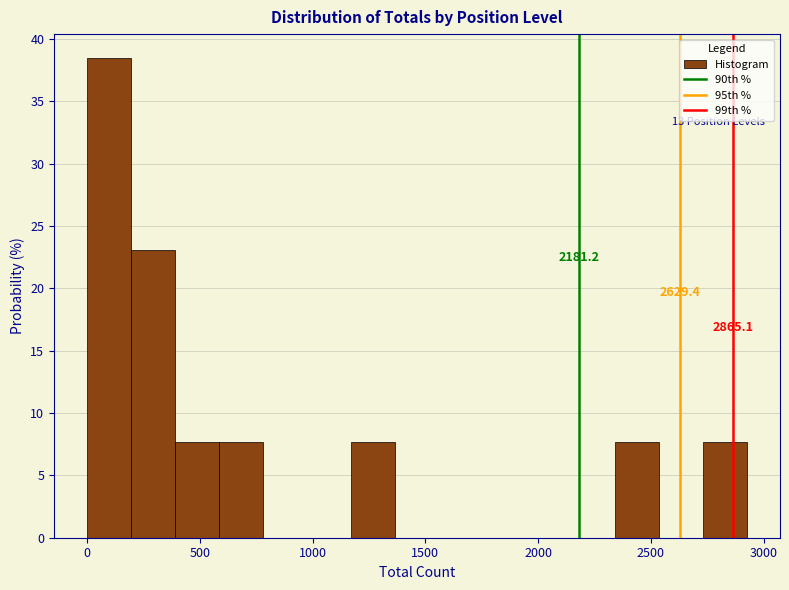

Read against the x-axis, roughly where is the centre of the tallest bar?

100